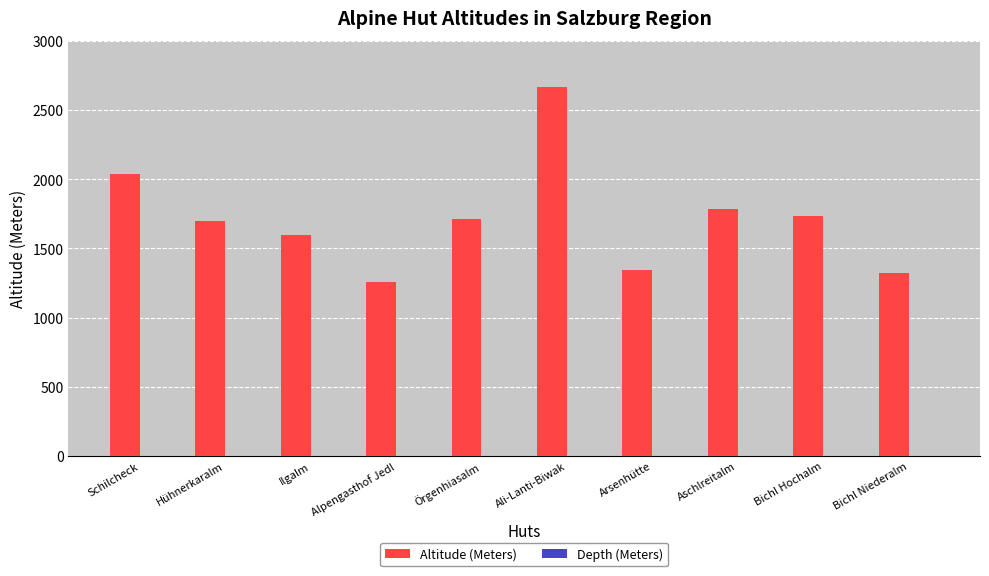

What is the greatest value displayed?

2663